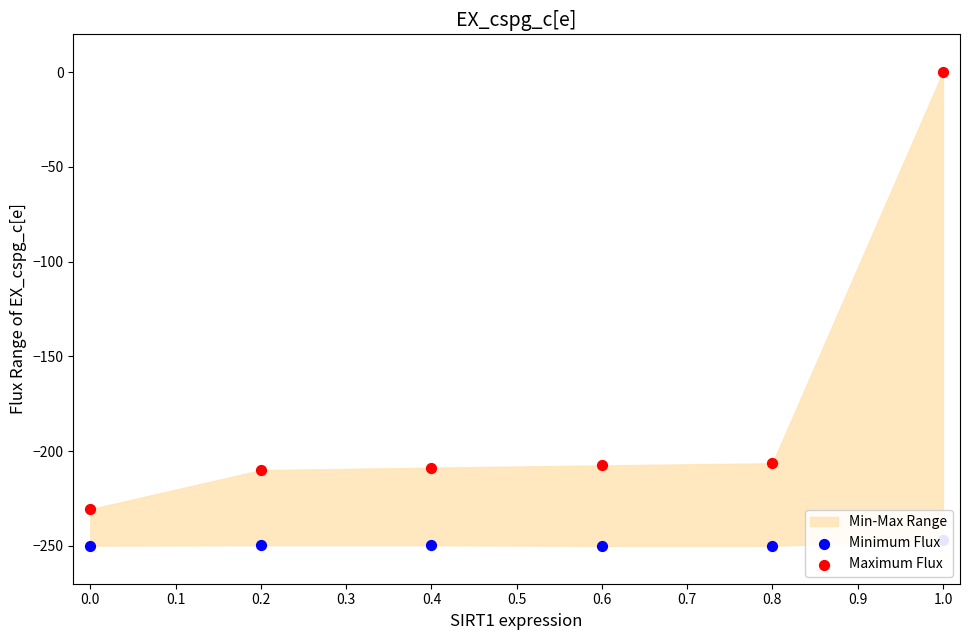

Is the value of Maximum Flux at 0.8 greater than the value of Minimum Flux at 0.0?

Yes